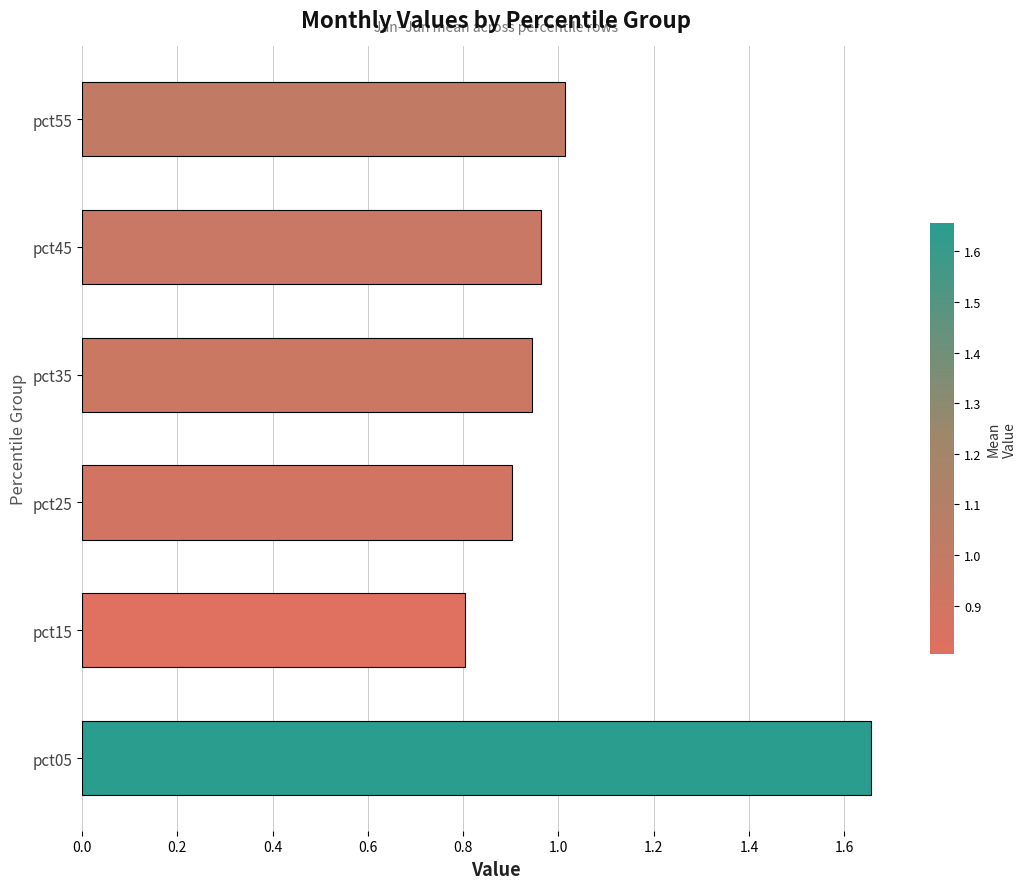

Which category has the lowest value across all series?

pct15